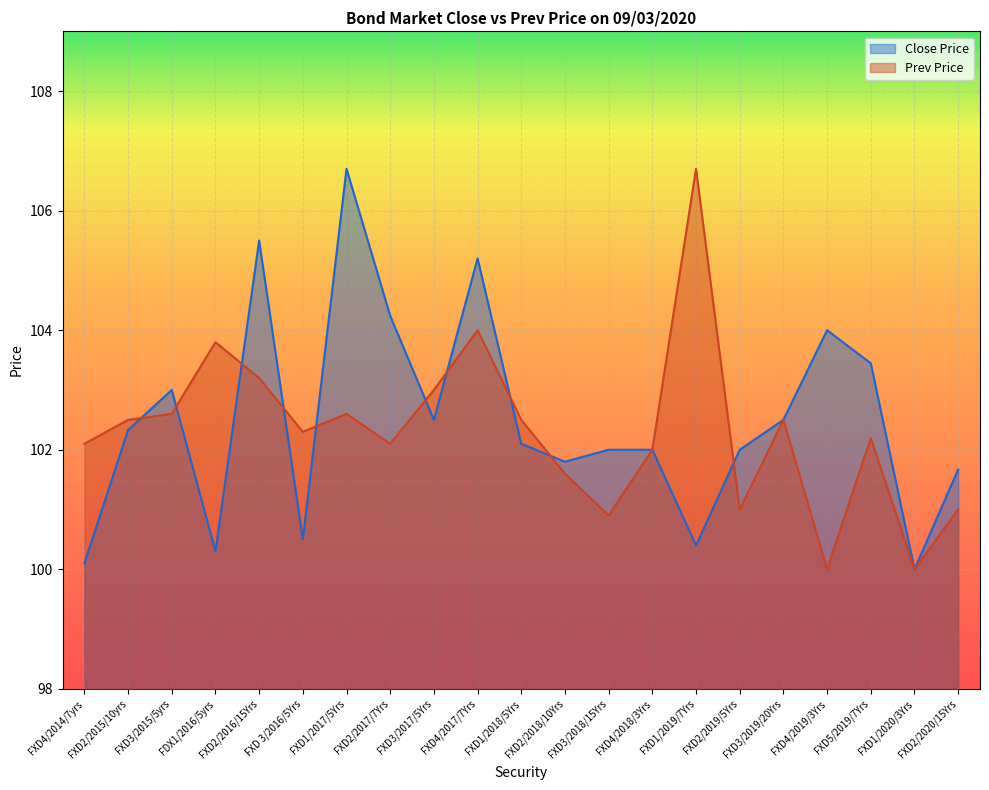

At FXD2/2015/10yrs, list the series in order from smallest to largest.

Close Price, Prev Price